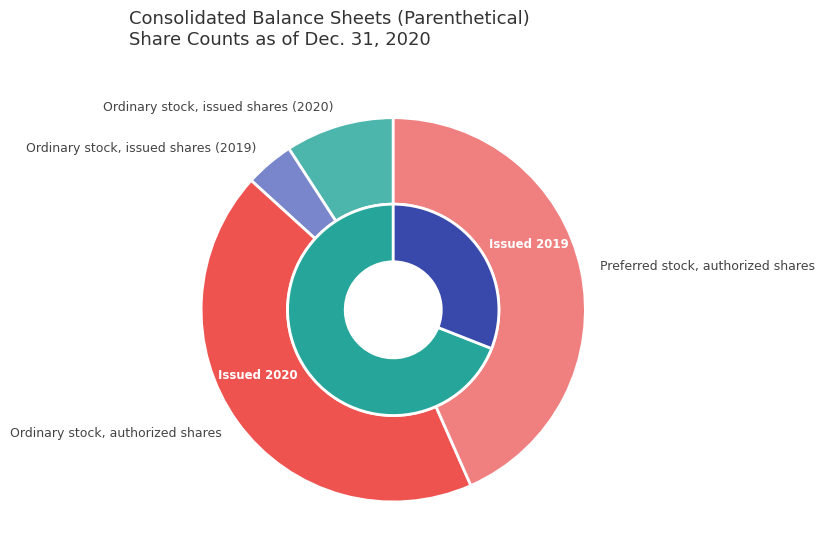

To the nearest percent, what is the difference between the Ordinary stock, issued shares (2020) and Preferred stock, authorized shares slice percentages?

34%